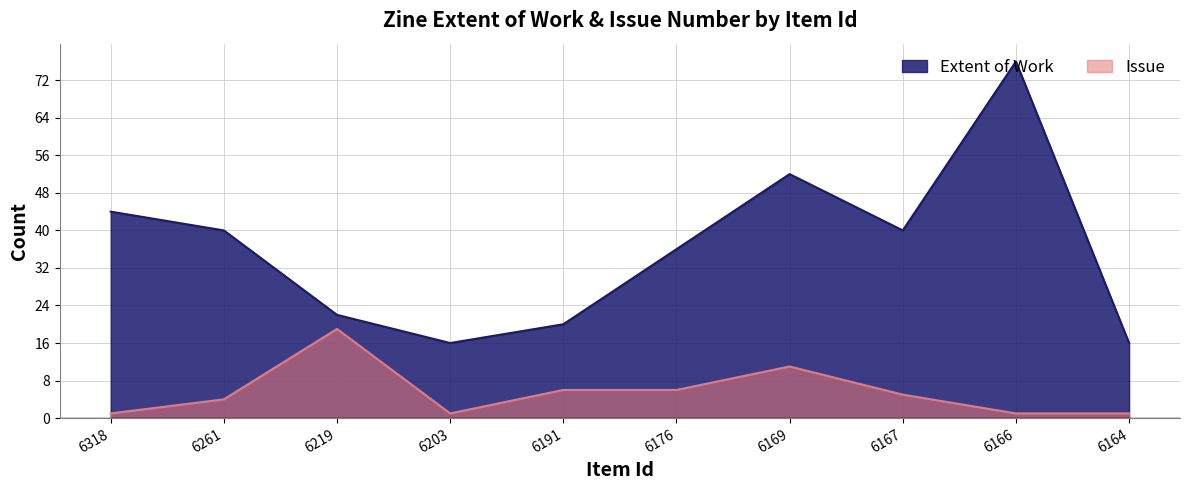

How many interior local peaks does the Extent of Work series have?

2